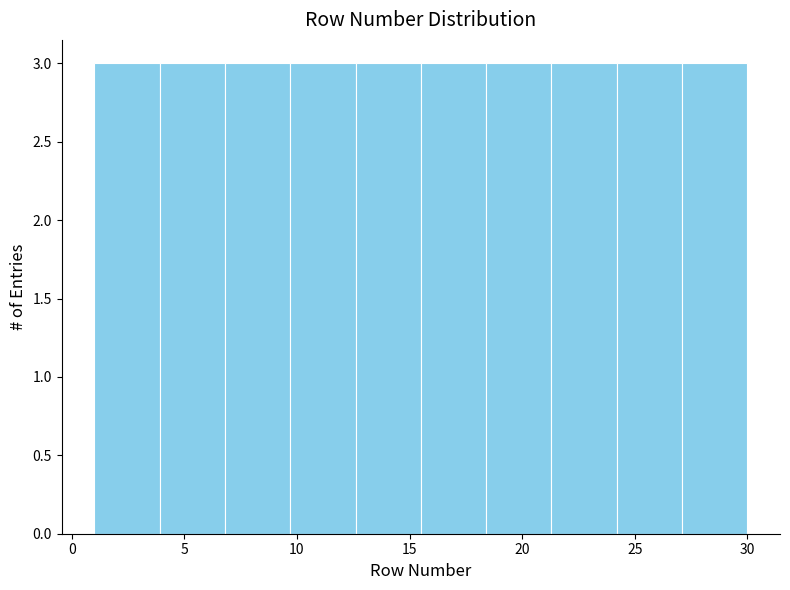

How tall is the bar that spans 27.1 to 30.0 on the x-axis? Neither the bar edges nor the heights are printed on the chart, so give them approximately, as read against the axes.

3